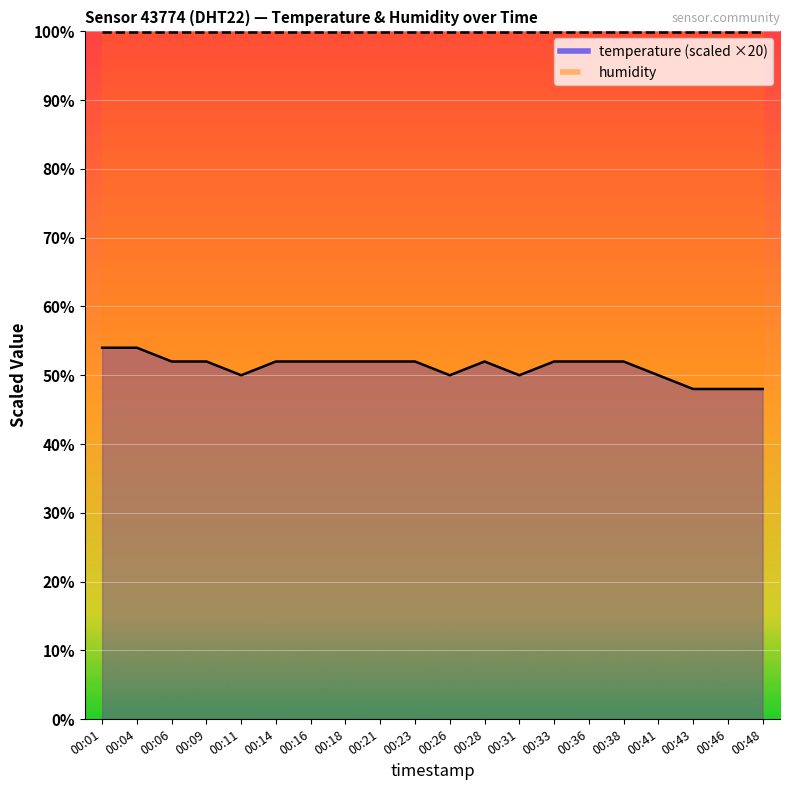

Reading right to left, list all the values displayed in this chart.

00:48=48	00:46=48	00:43=48	00:41=50	00:38=52	00:36=52	00:33=52	00:31=50	00:28=52	00:26=50	00:23=52	00:21=52	00:18=52	00:16=52	00:14=52	00:11=50	00:09=52	00:06=52	00:04=54	00:01=54